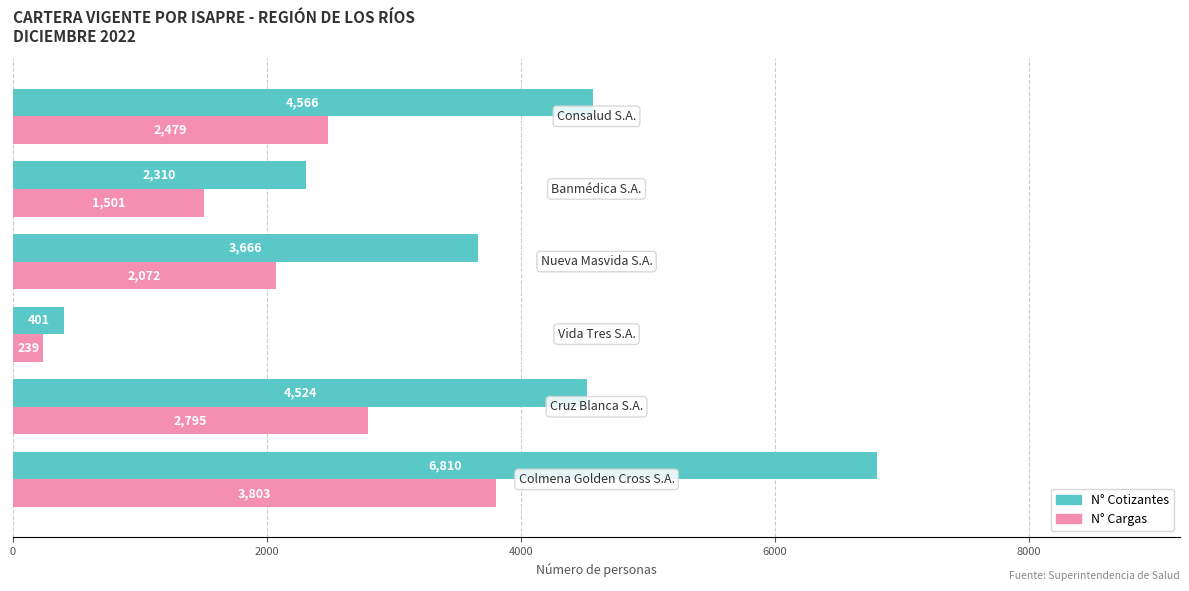

What are all the series names shown in the legend?

N° Cotizantes, N° Cargas